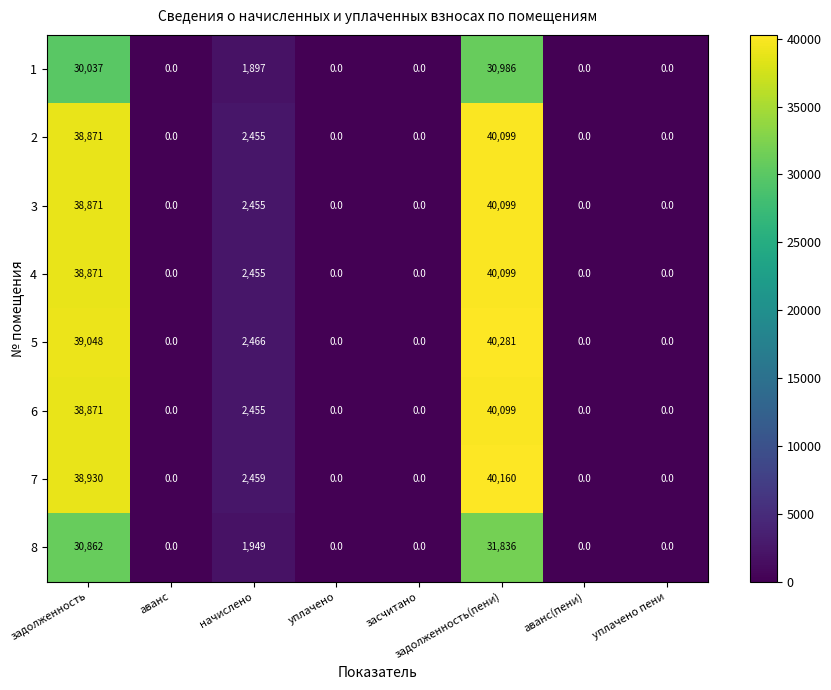

The 6 series shows 18507 at уплачено пени. True or false?

False